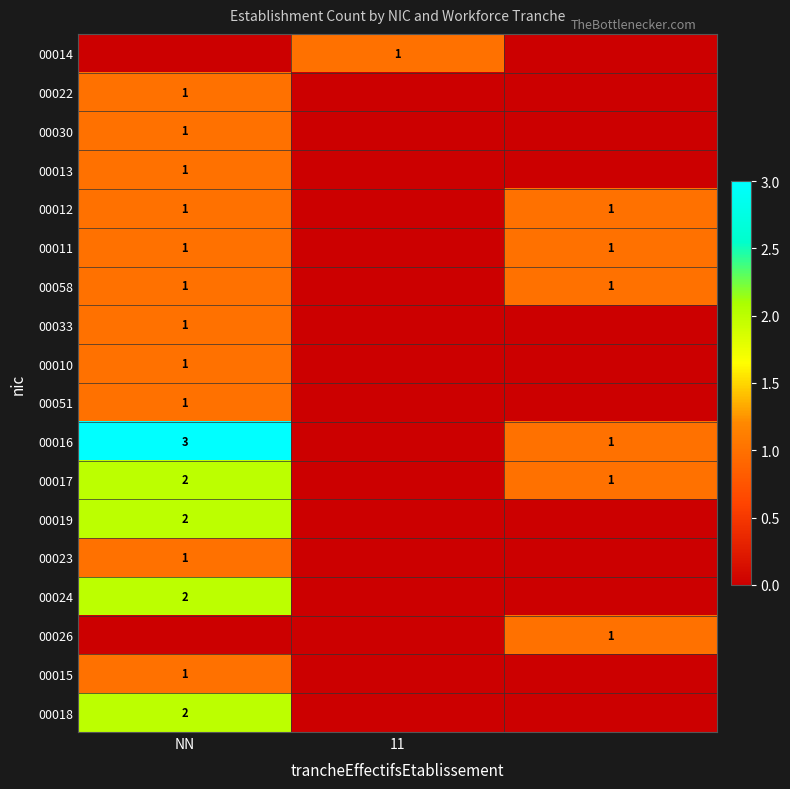

True or false: 00023 has a value of 1 at NN.

True